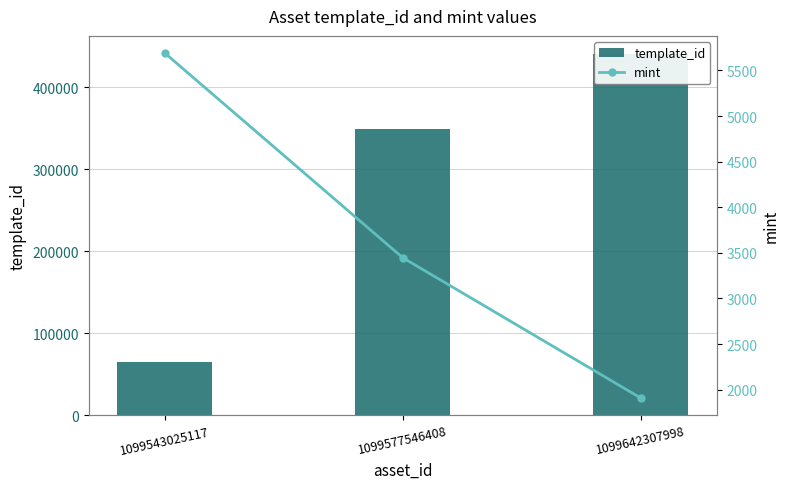

Between 1099642307998 and 1099577546408, which is larger?

1099642307998